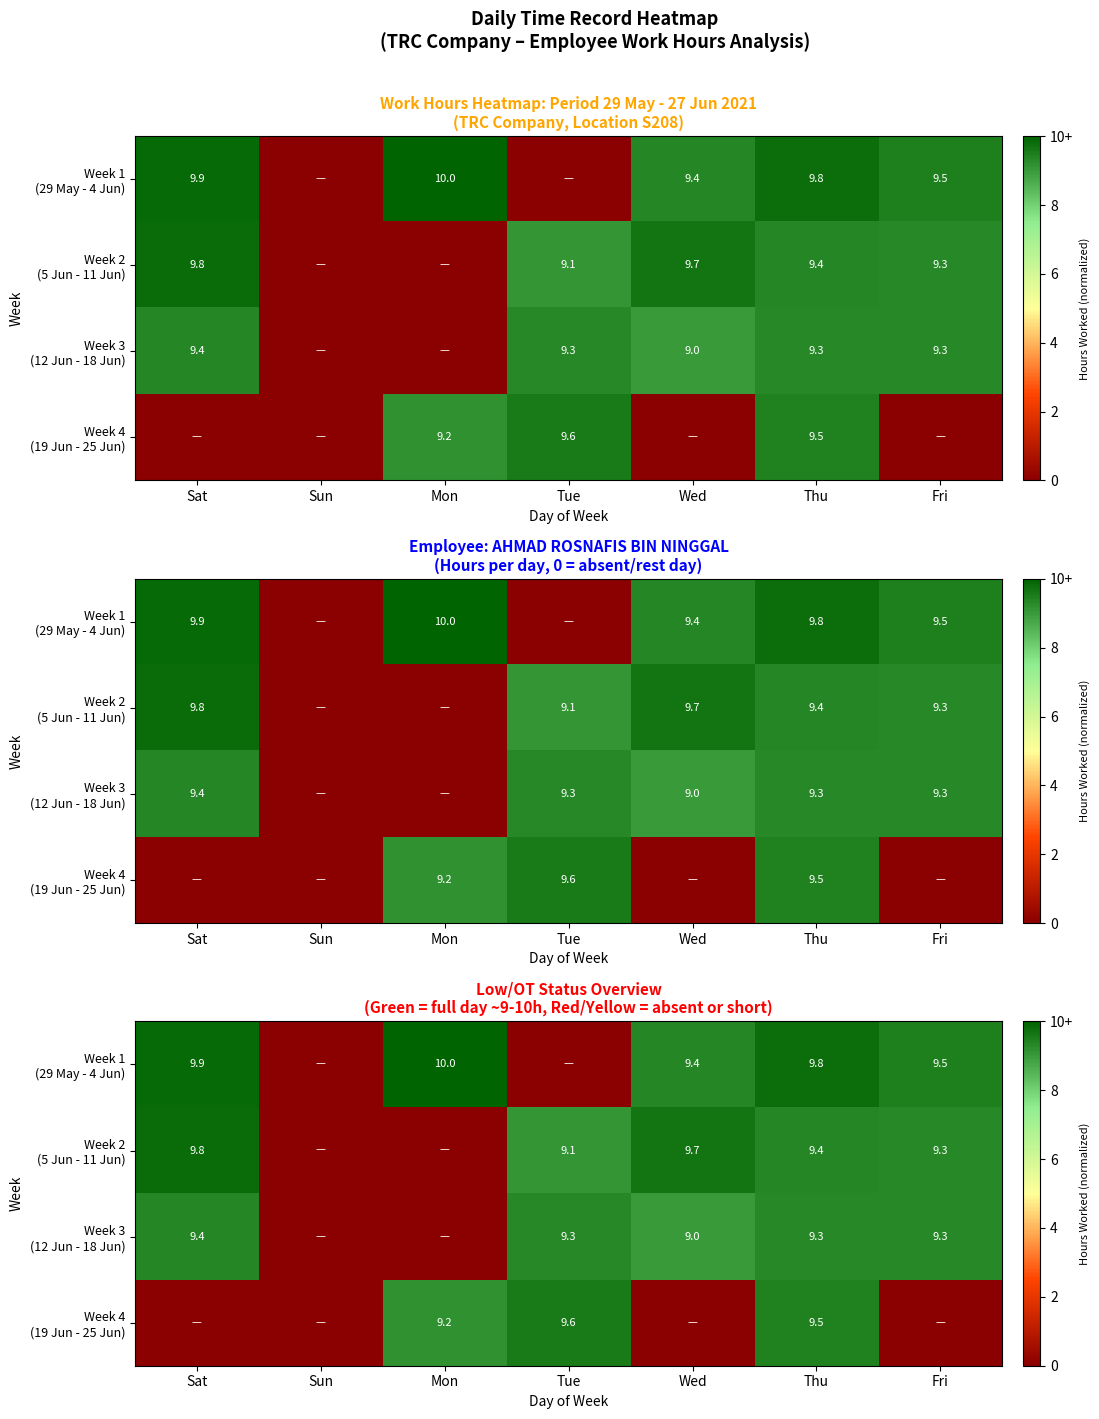

How many data points in Week 4 (19 Jun - 25 Jun) are above 0?

3